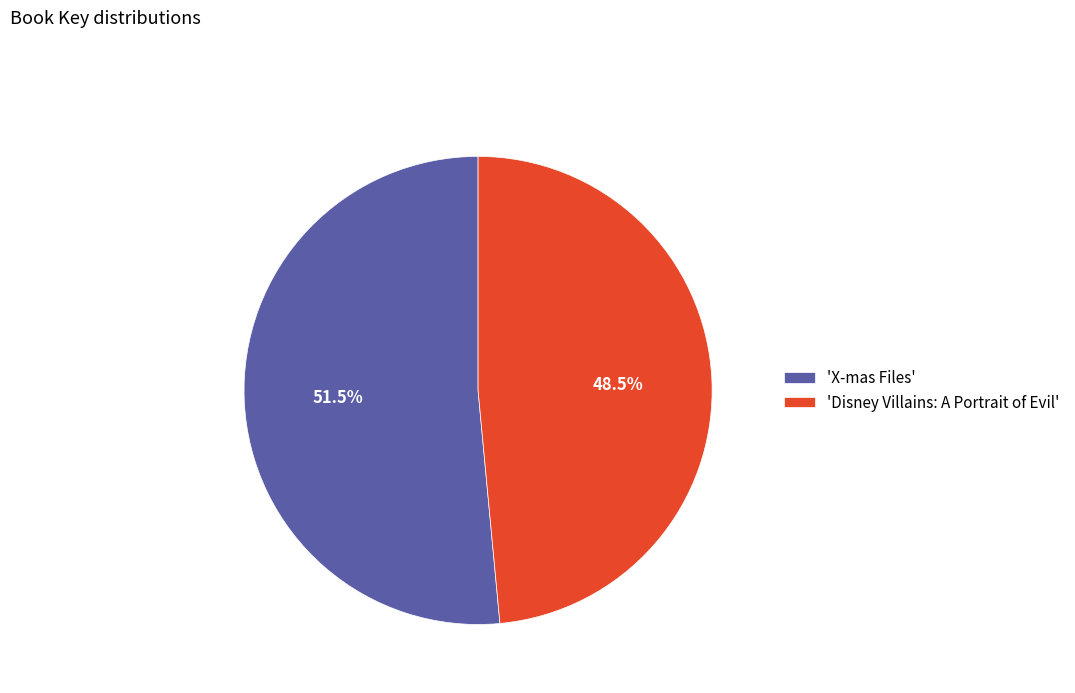

Combined, what portion of the pie is 'X-mas Files' and 'Disney Villains: A Portrait of Evil'?

100.0%